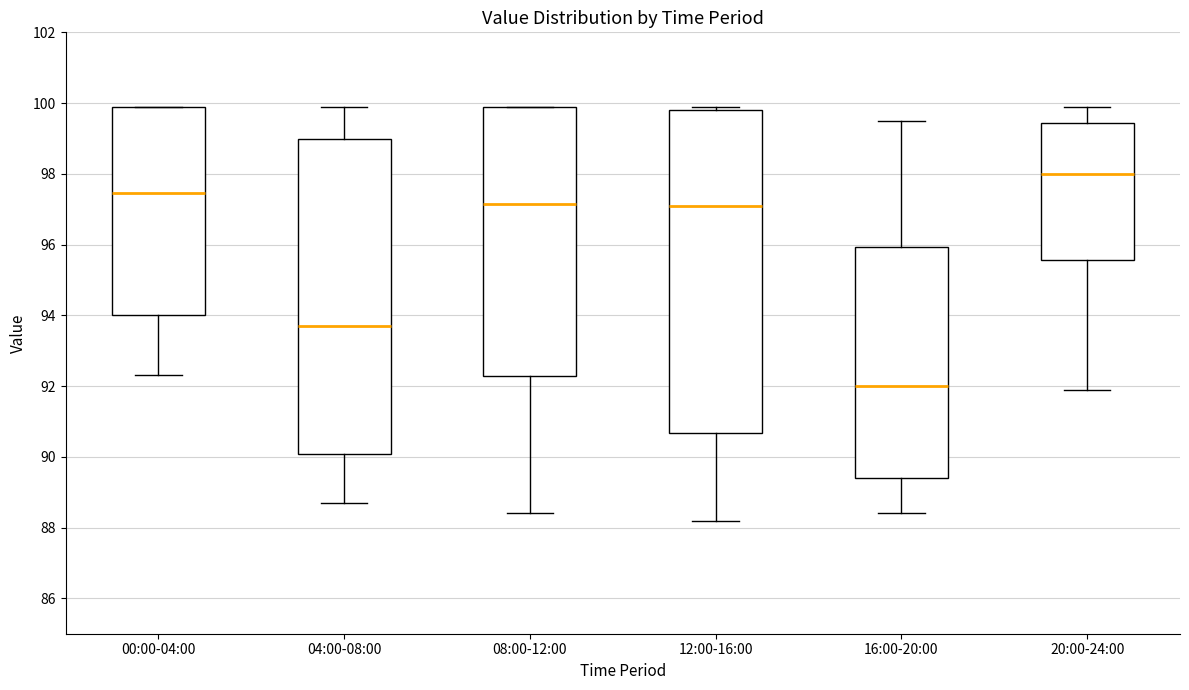

Where does the median line of the box for 16:00-20:00 sit on the y-axis? The values are not printed on the chart, so give them approximately, as read against the axis.

92.0